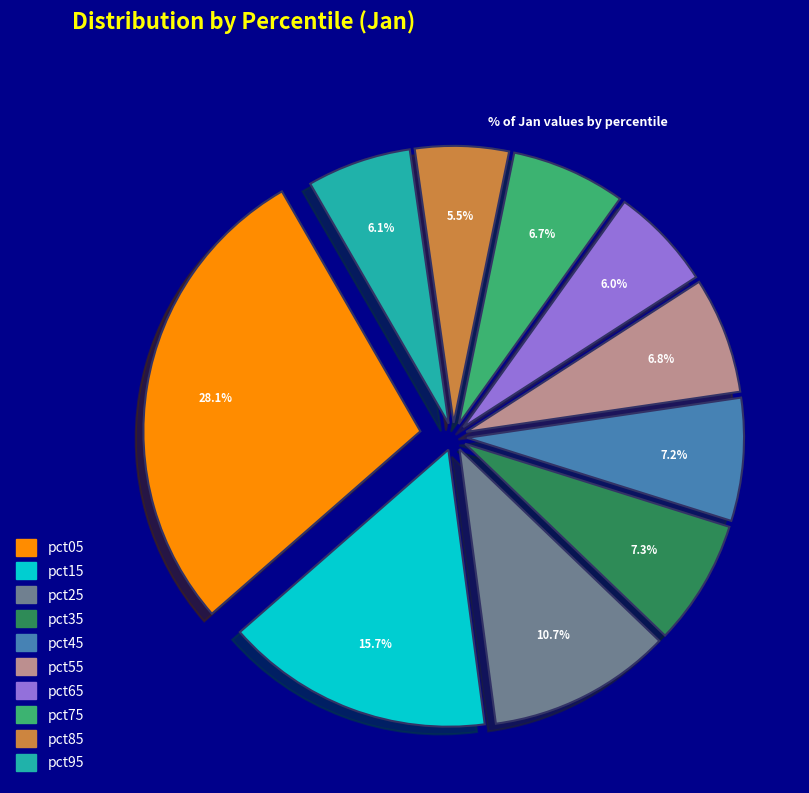

Does pct75 account for over 50% of the chart?

No